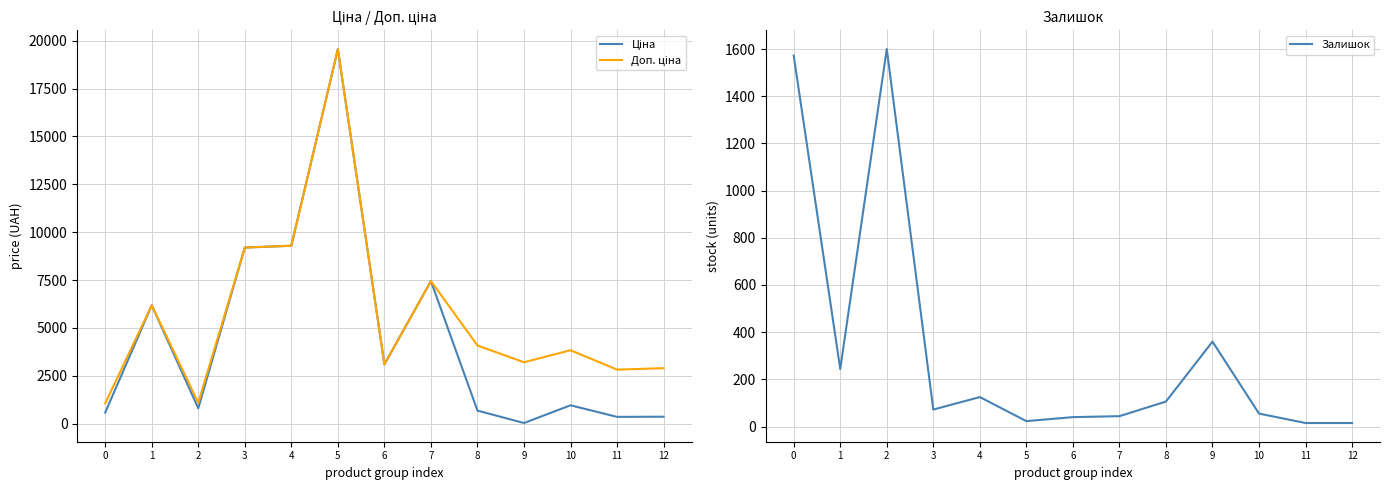

At which category does Доп. ціна reach its first local peak?

1